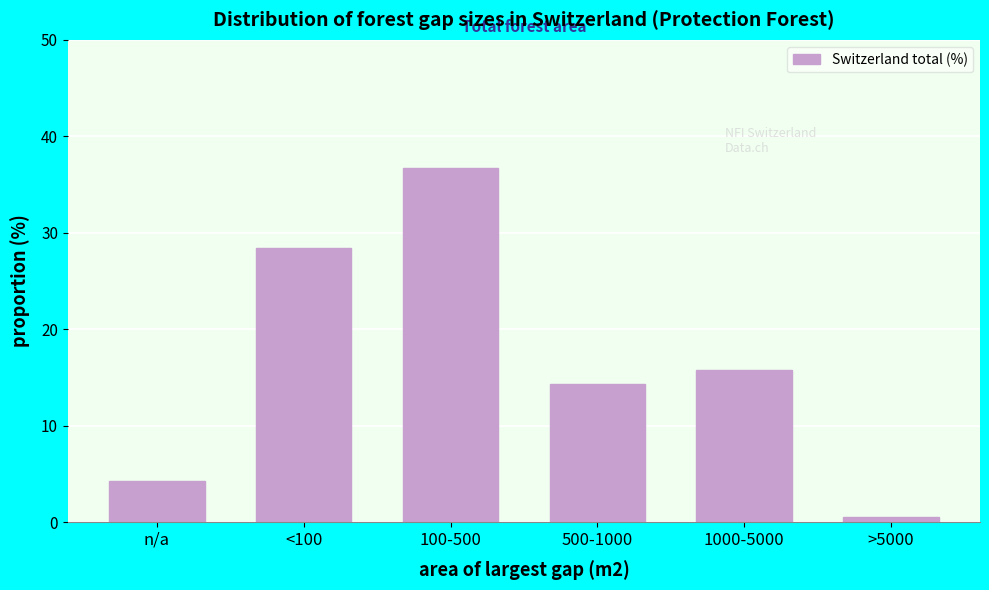

Reading left to right, list all the values displayed in this chart.

n/a=4.3	<100=28.4	100-500=36.7	500-1000=14.3	1000-5000=15.8	>5000=0.5